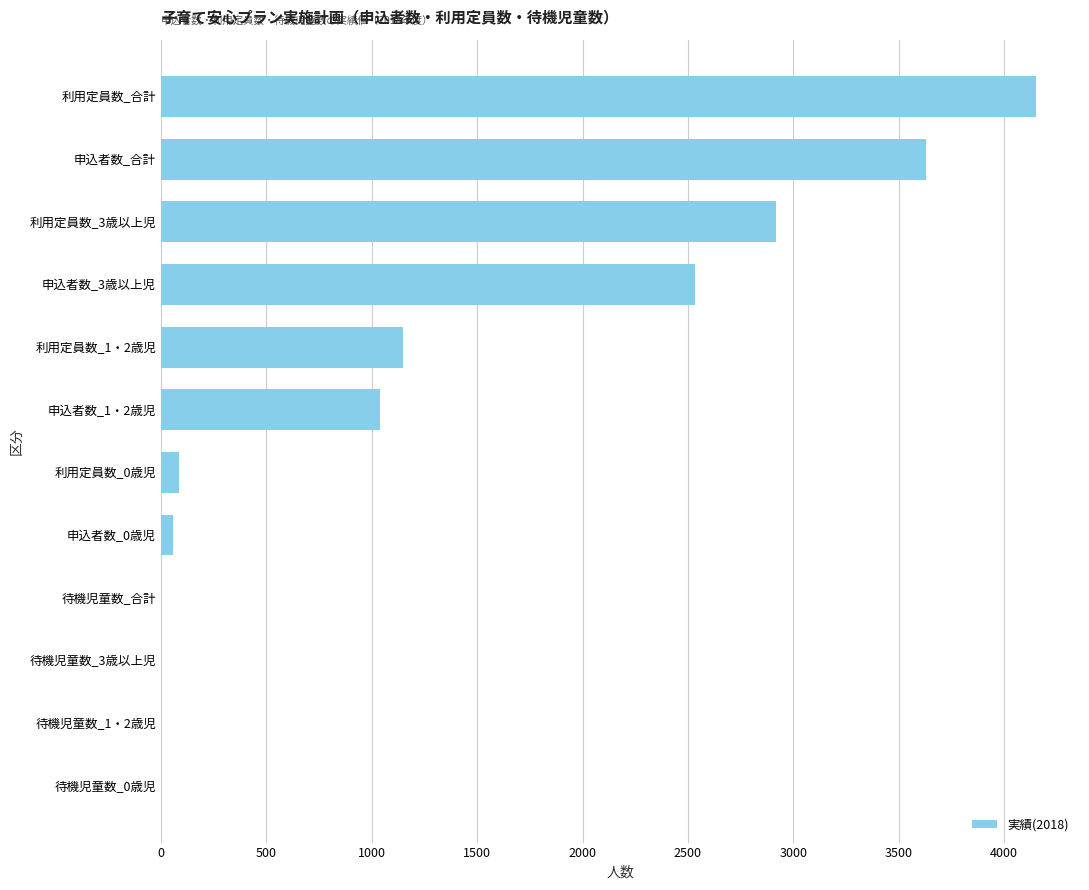

What is the change in value from 待機児童数_3歳以上児 to 利用定員数_1・2歳児?

+1149